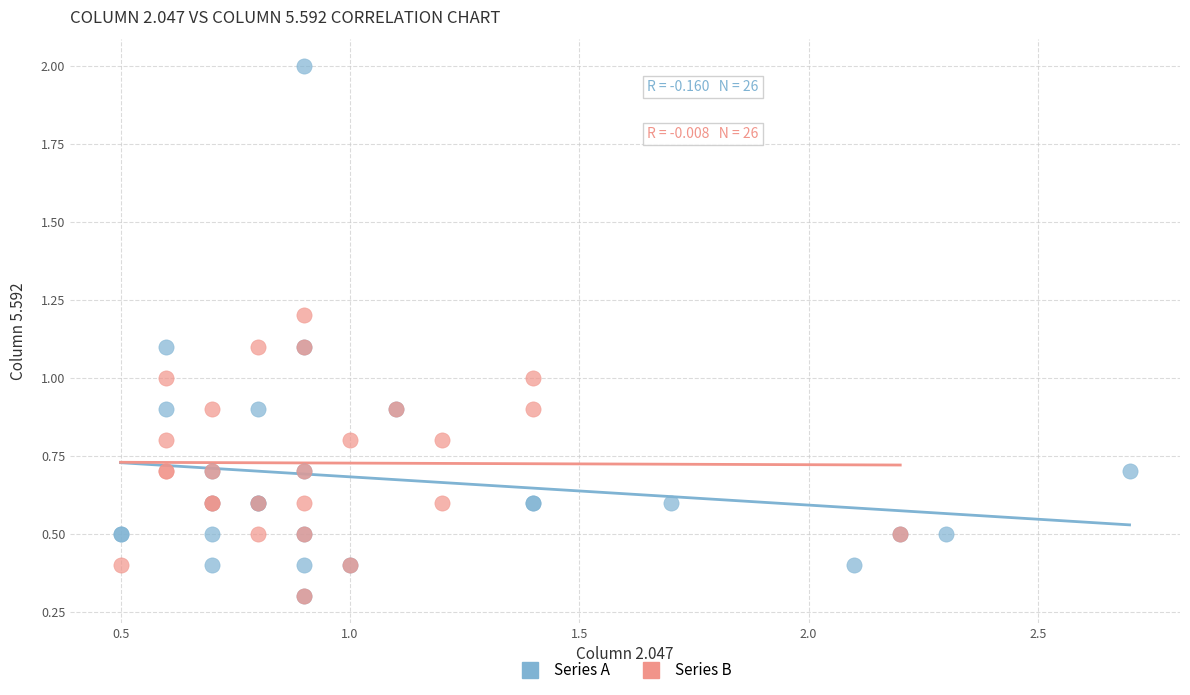

Which series contains the highest Y value?

Series A